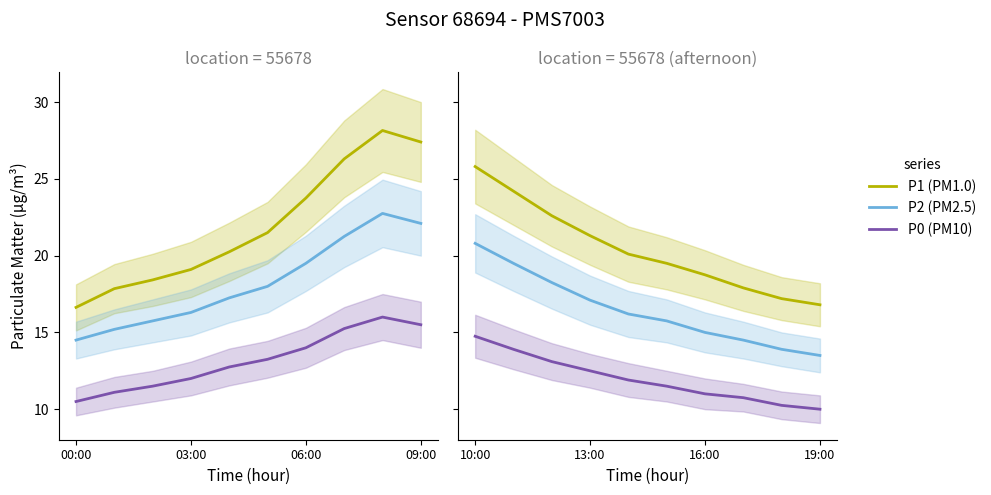

What is the average value of the P1 series?

20.4